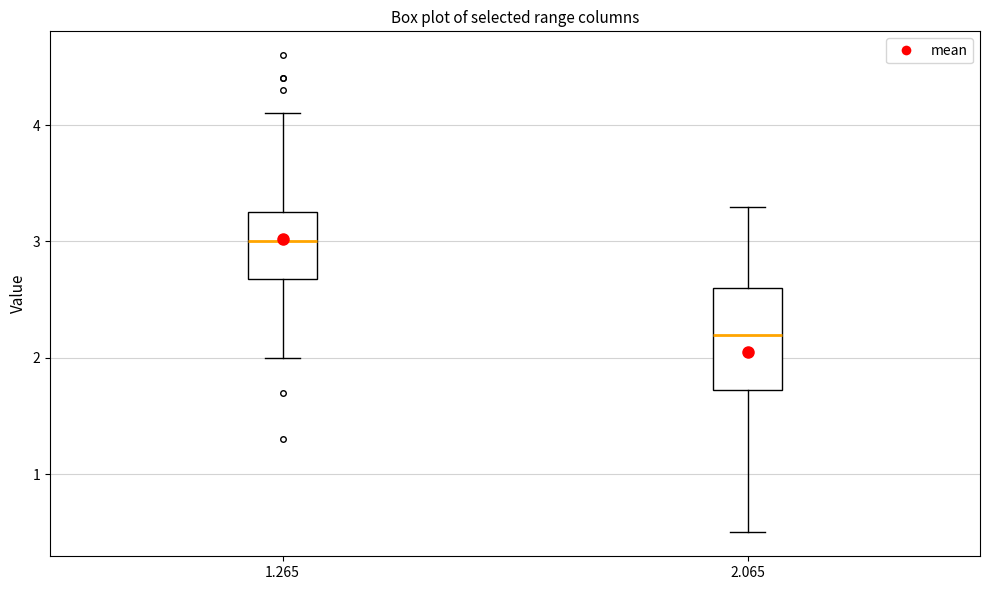

Comparing the boxes themselves (not the whiskers), which one is the tallest?

2.065